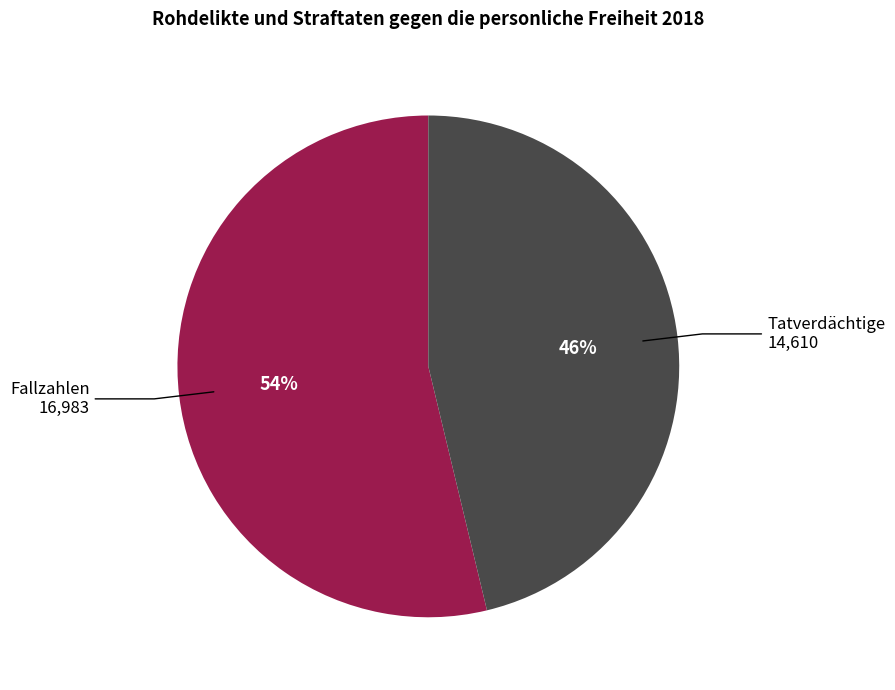

Is there any slice that represents more than half of the pie?

Yes